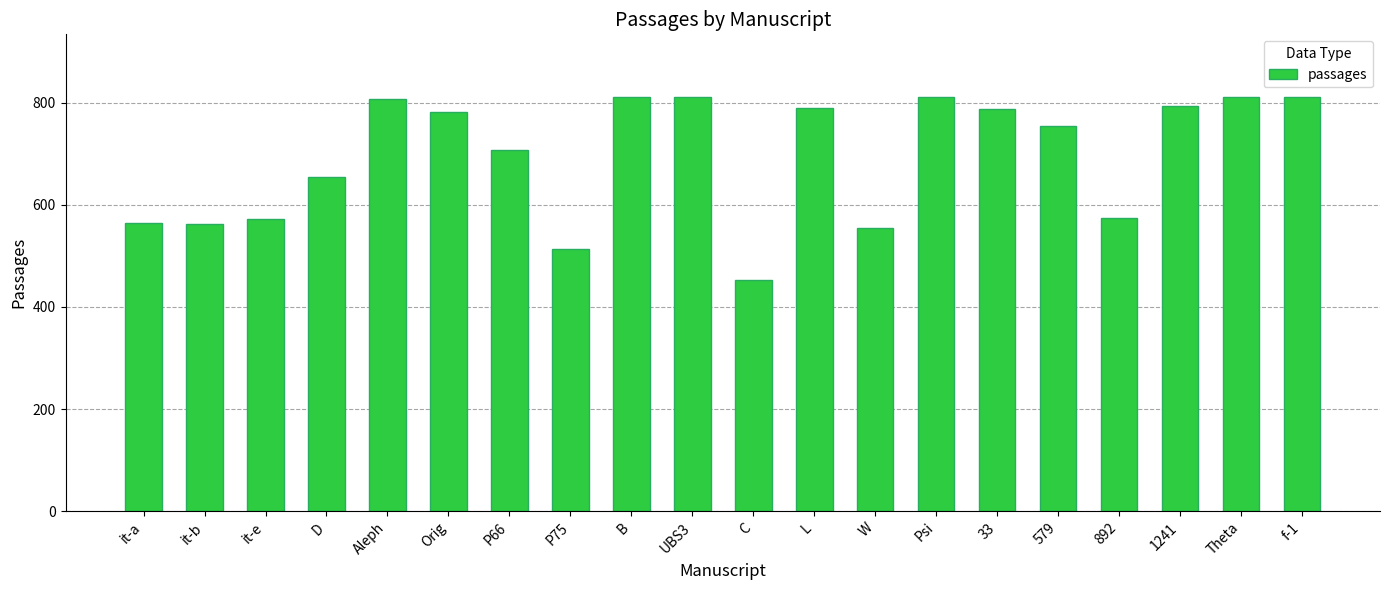

What is the minimum value shown in the chart?

453